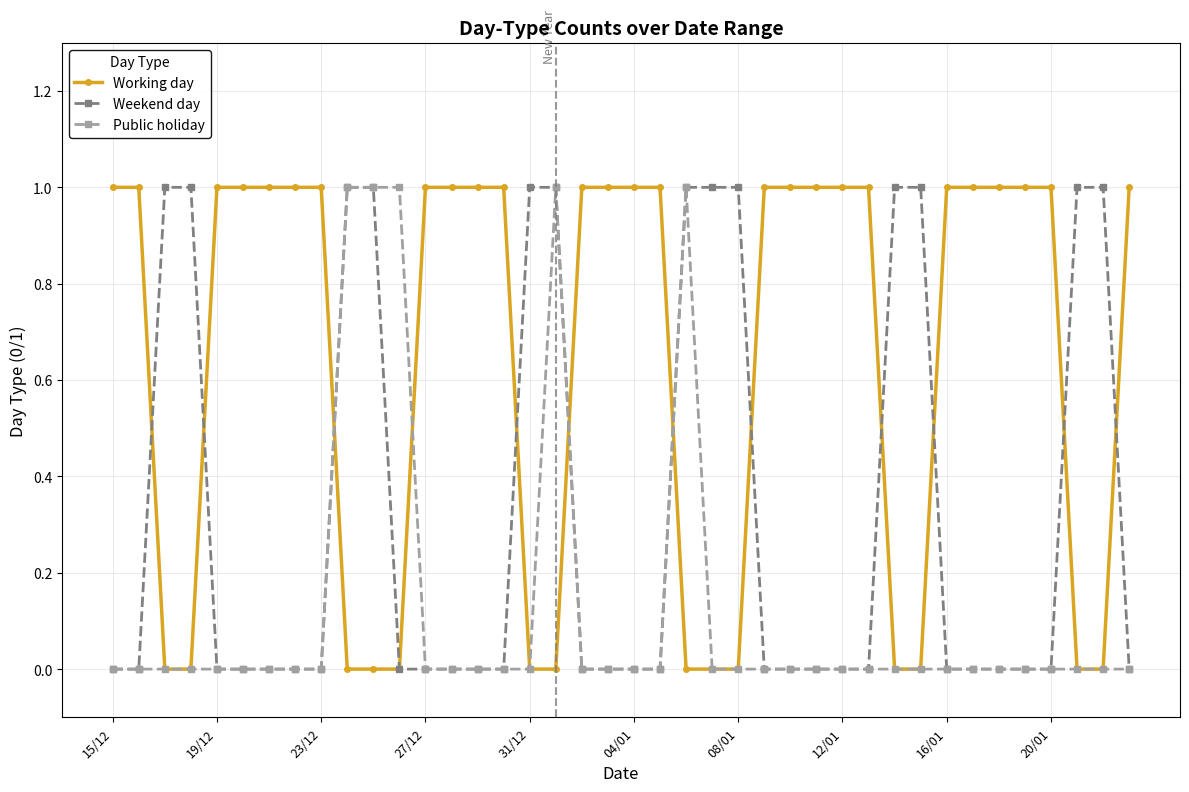

How many series are shown in this chart?

3